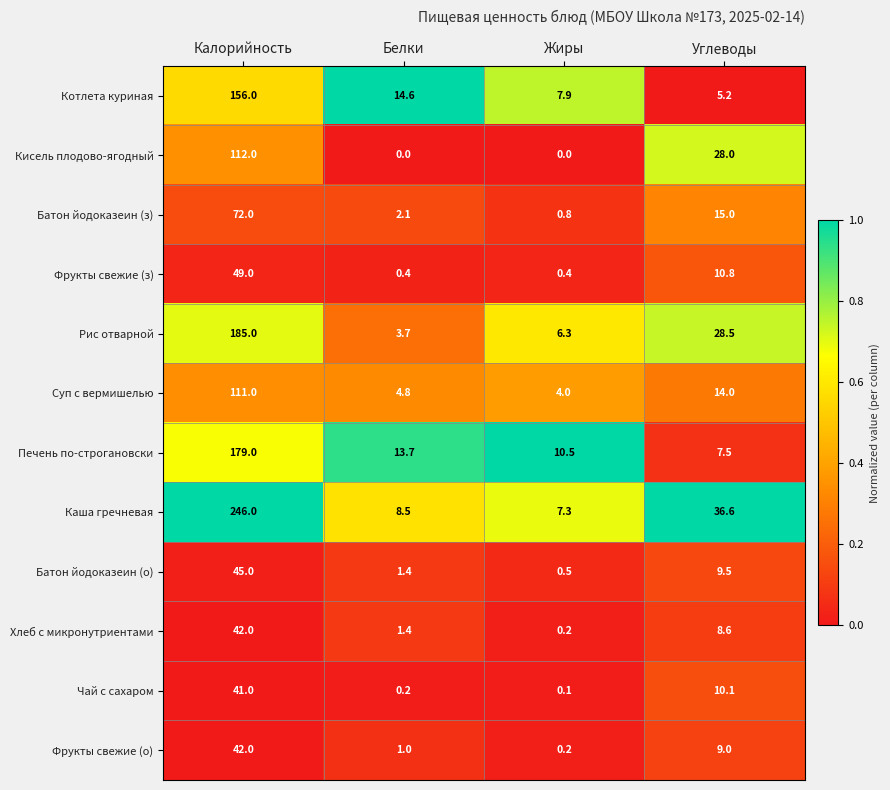

What is the maximum value shown in the chart?

246.0